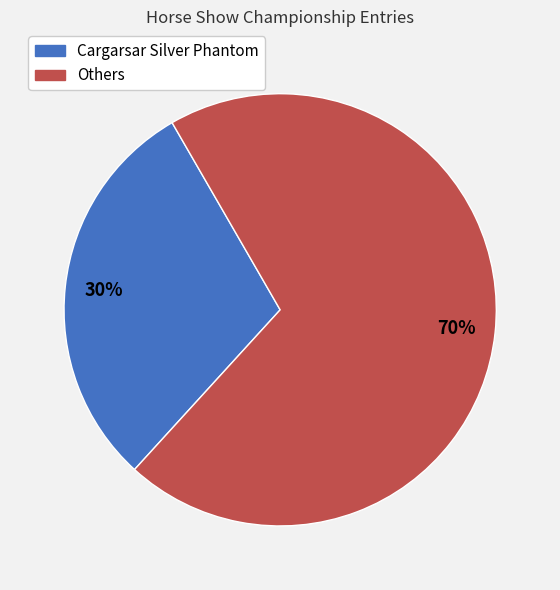

Is there any slice that represents more than half of the pie?

Yes